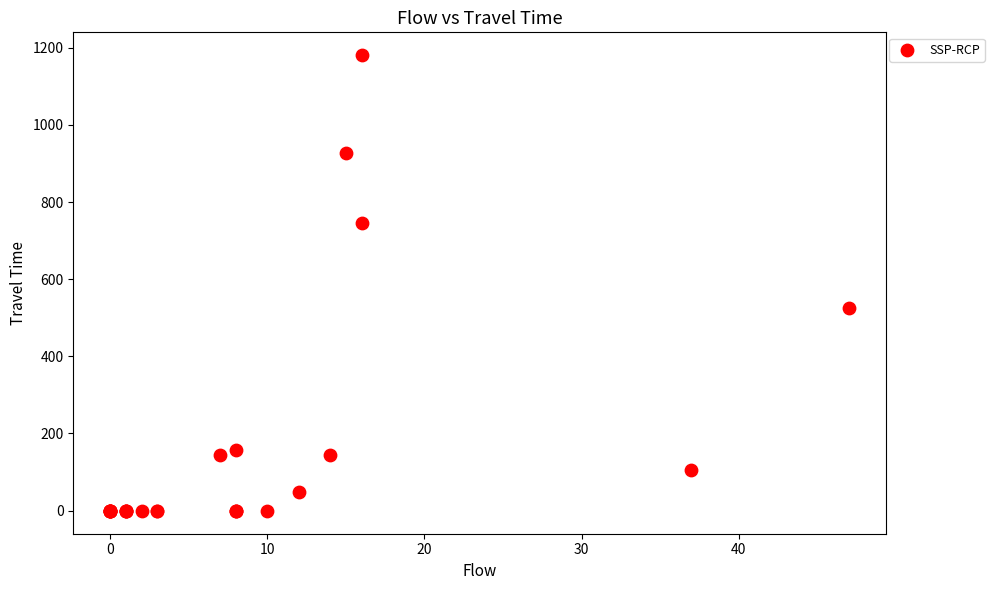

What Y value in the scatter plot is closest to 590?

524